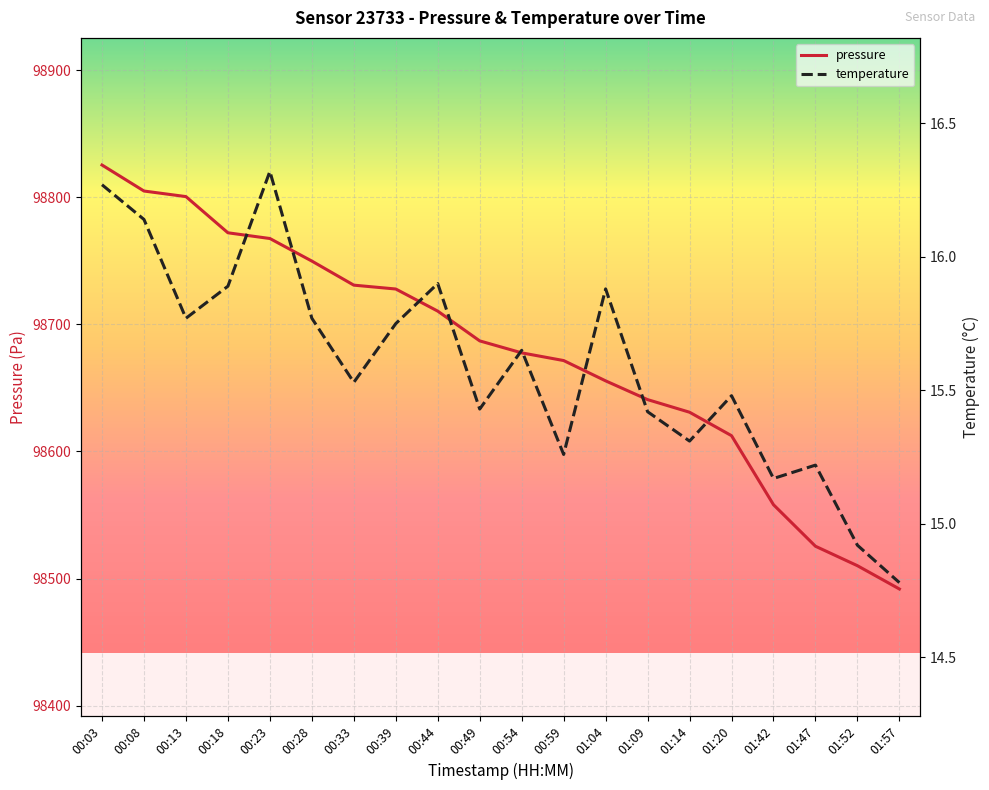

What is the label of the 19th point from the left?

01:52